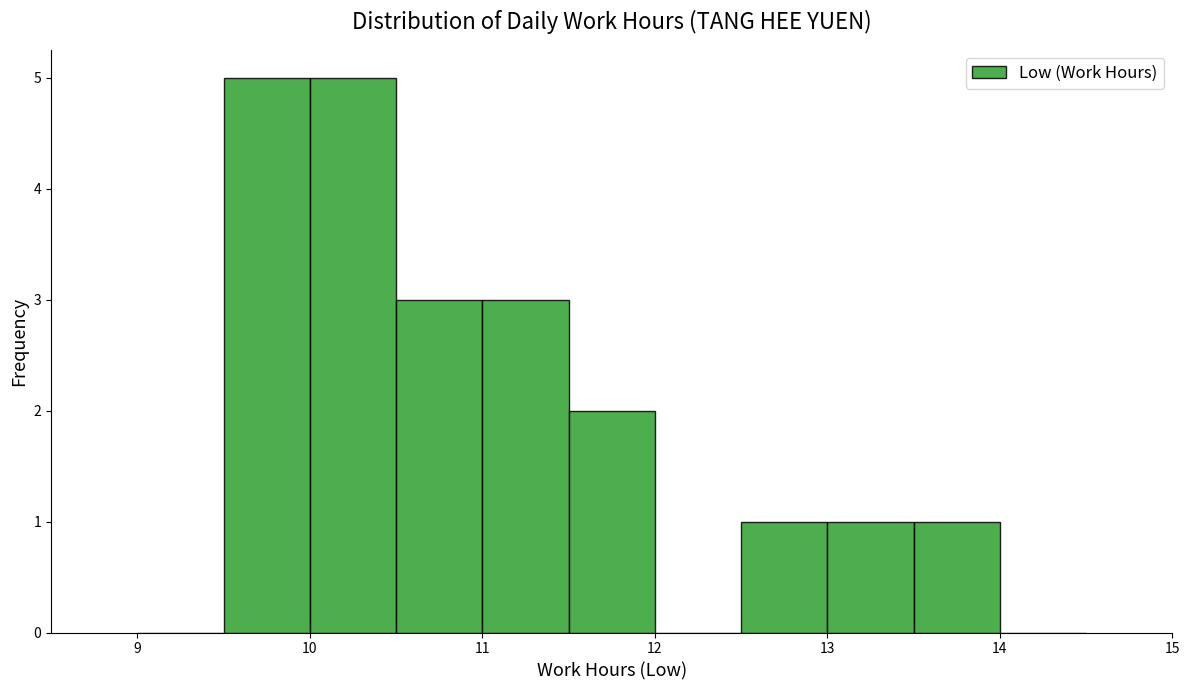

What is the height of the bar covering 11.5 to 12.0 on the x-axis? The values are not printed on the chart, so give them approximately, as read against the axis.

2